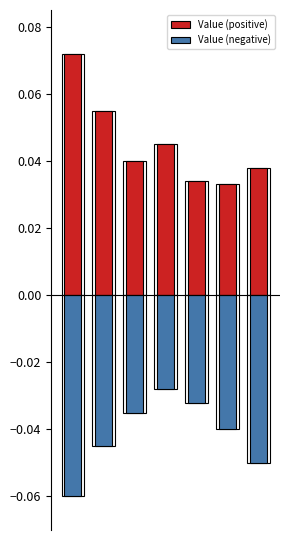

At 4, list the series in order from largest to smallest.

Value (positive), Value (negative)